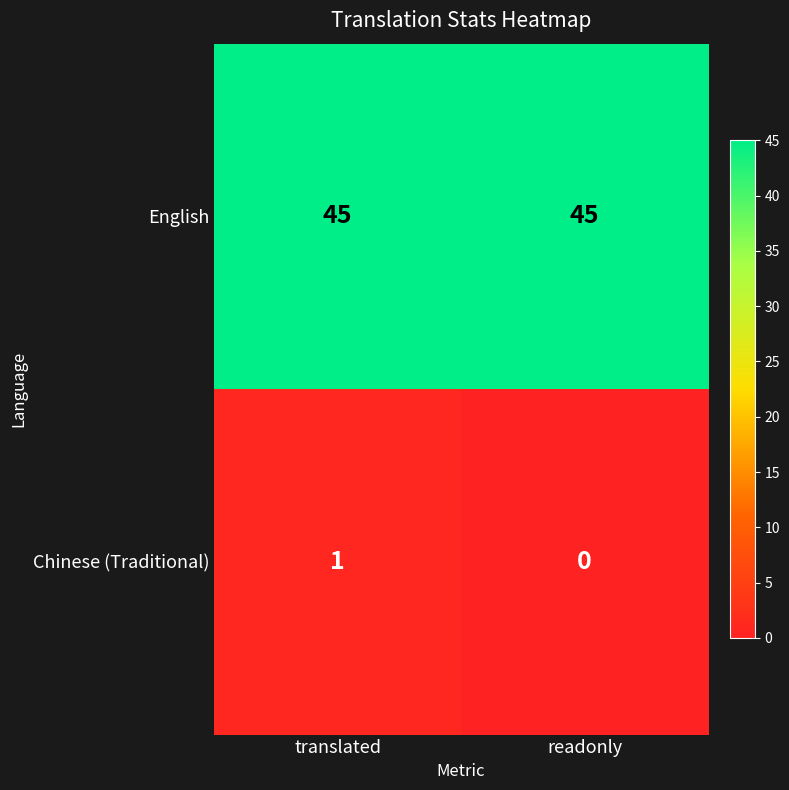

Reading left to right, list all the values displayed in this chart.

English: 45	45
Chinese (Traditional): 1	0